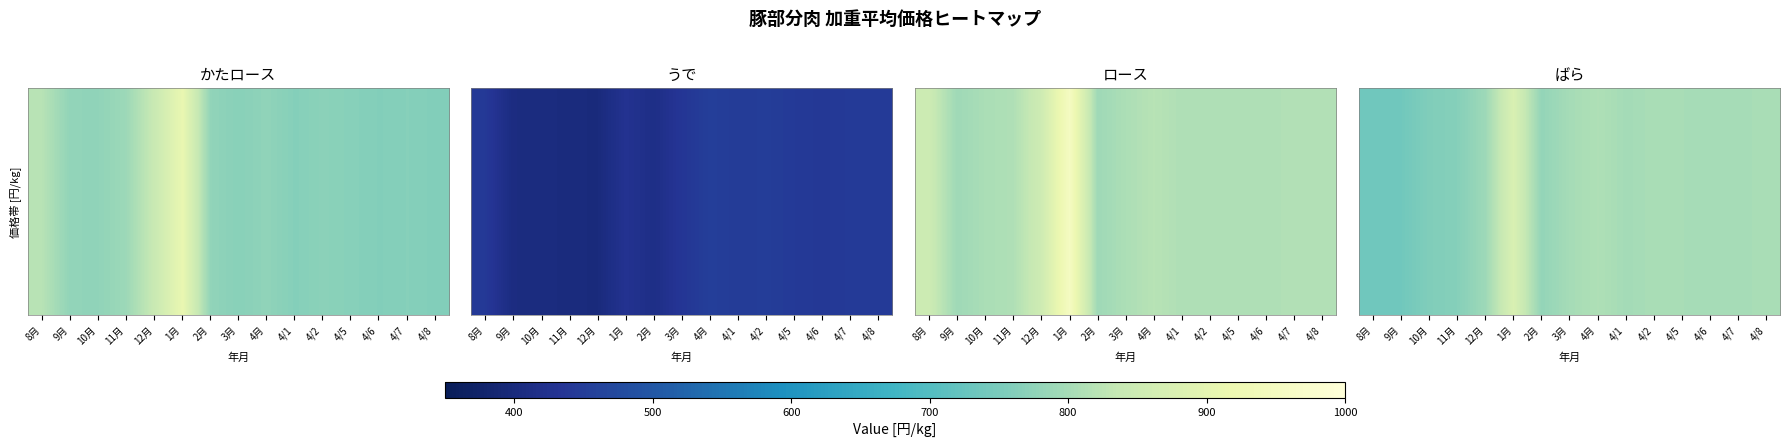

Reading right to left, list all the values displayed in this chart.

804	800	801	802	804	798	810	800	779	876	791	764	758	738	736